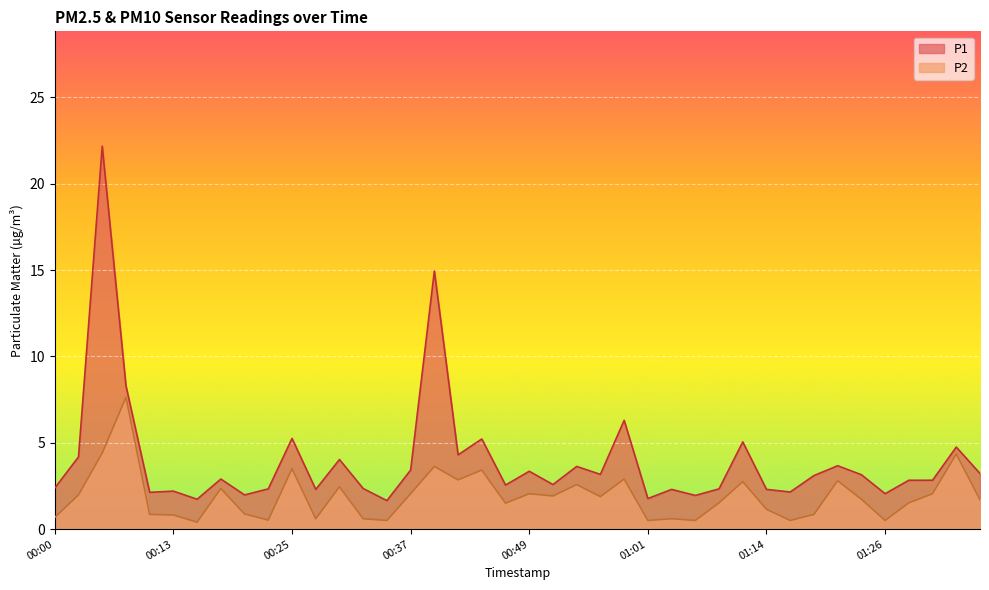

At which category is the sum across all series the highest?

00:05